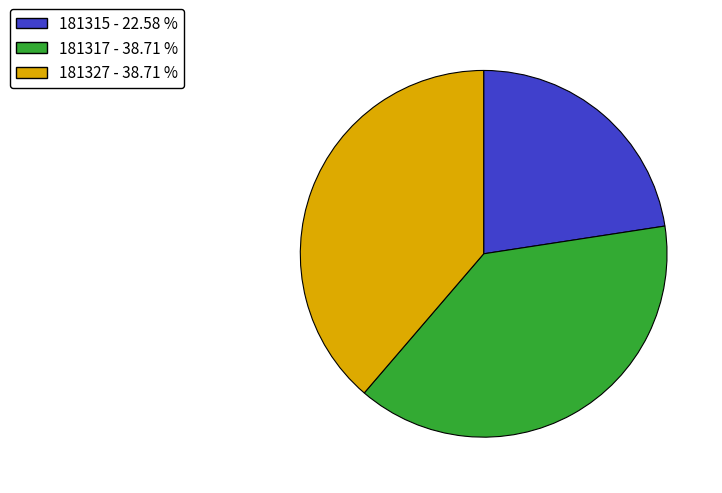

Is there any slice that represents more than half of the pie?

No